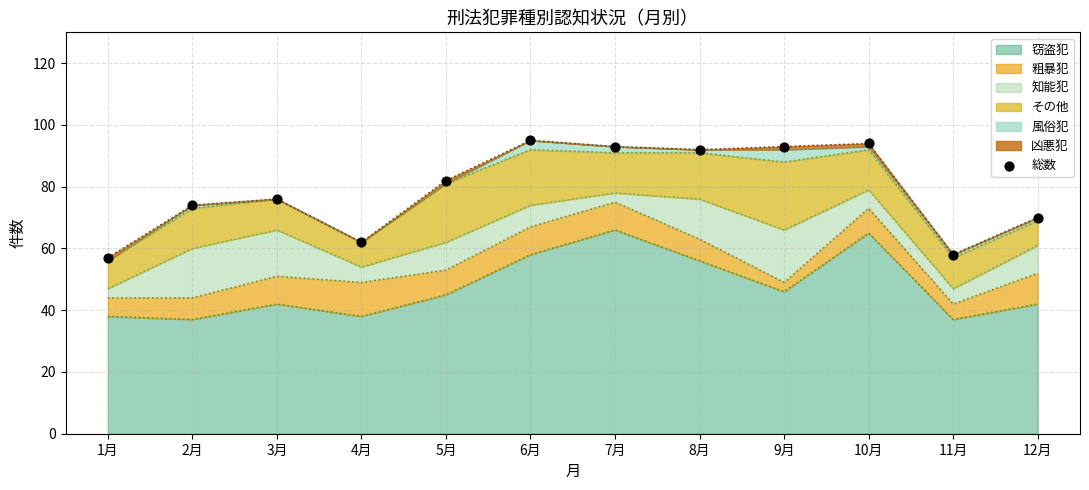

Between 3月 and 11月, which is larger?

3月